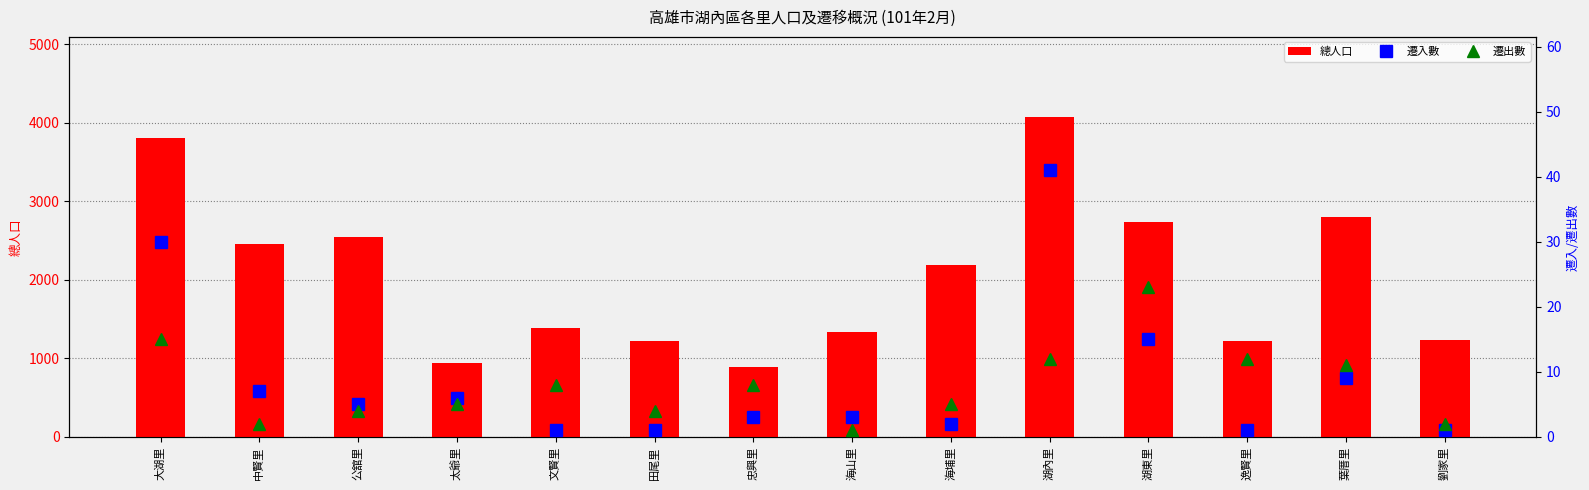

Which series has the largest range (max minus min)?

總人口